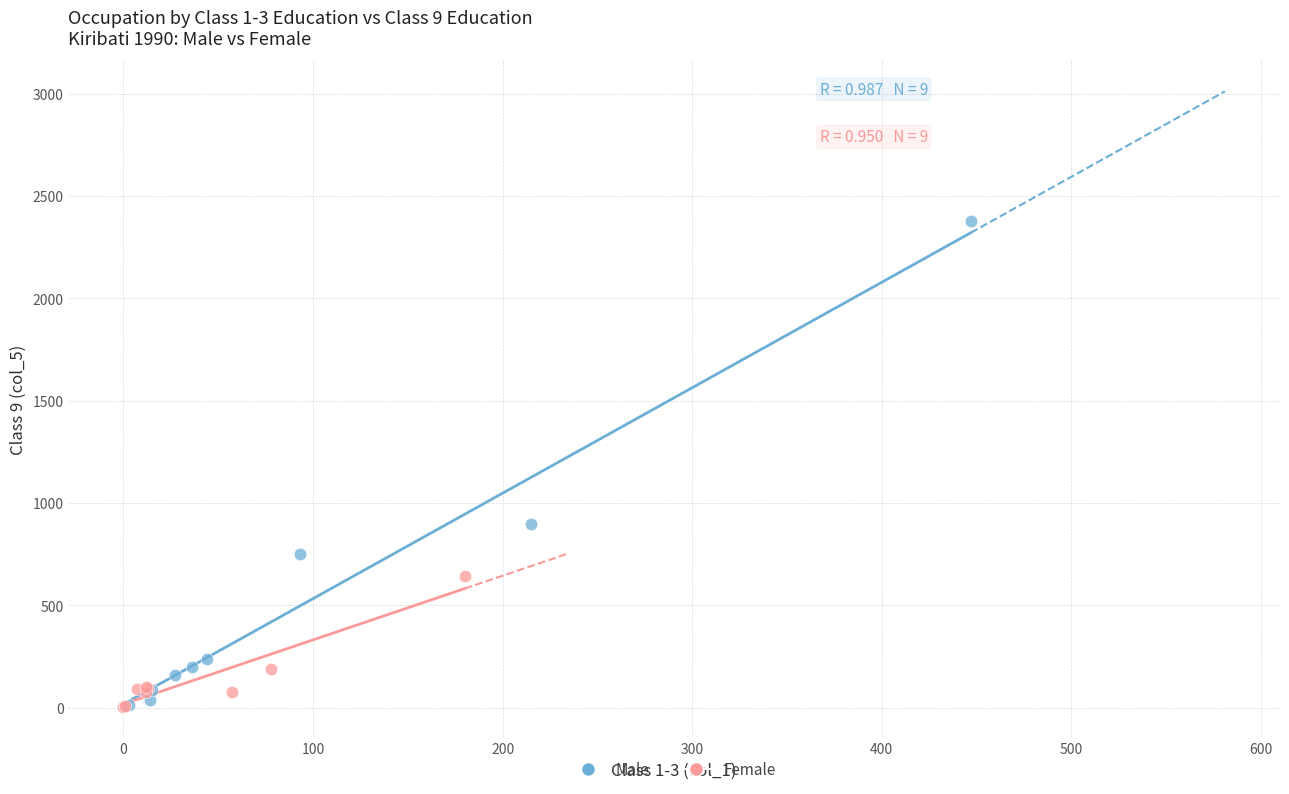

What are all the series names shown in the legend?

Male, Female